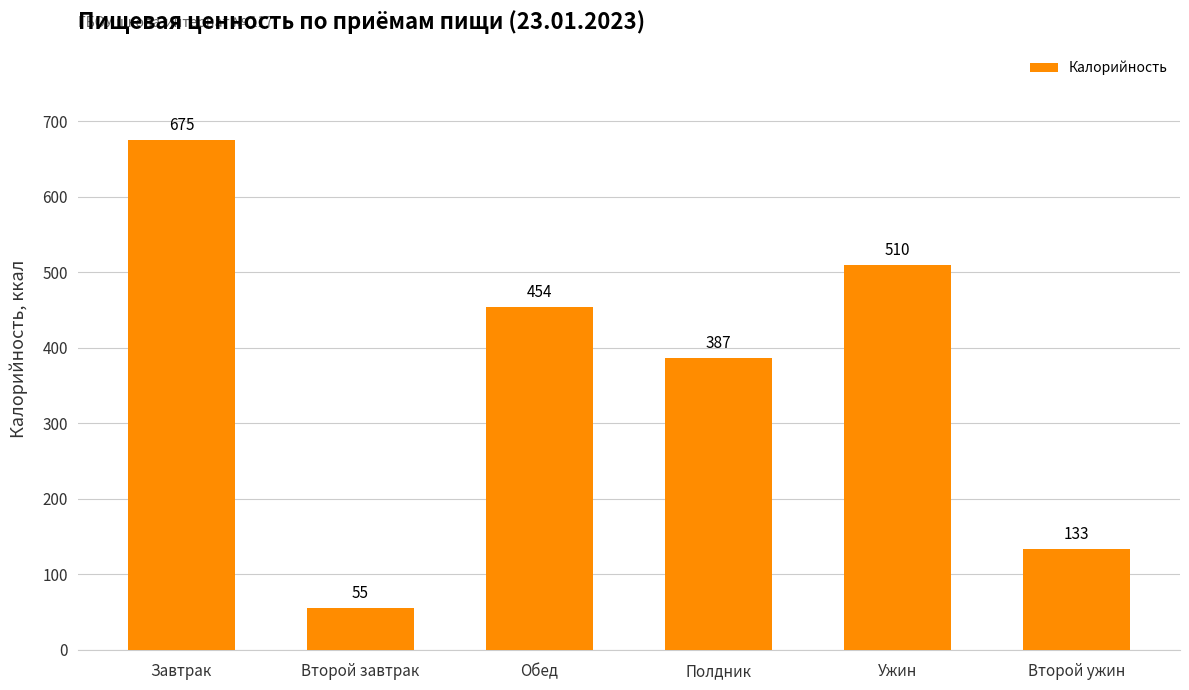

What is the maximum value shown in the chart?

675